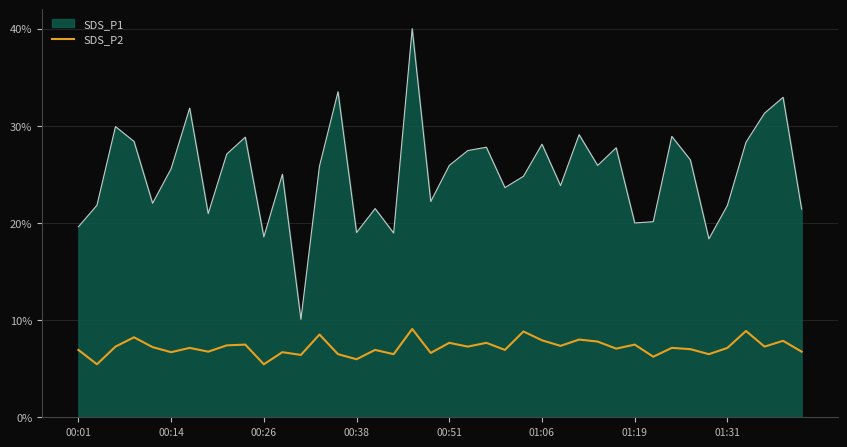

Which series has the widest spread of values?

SDS_P1